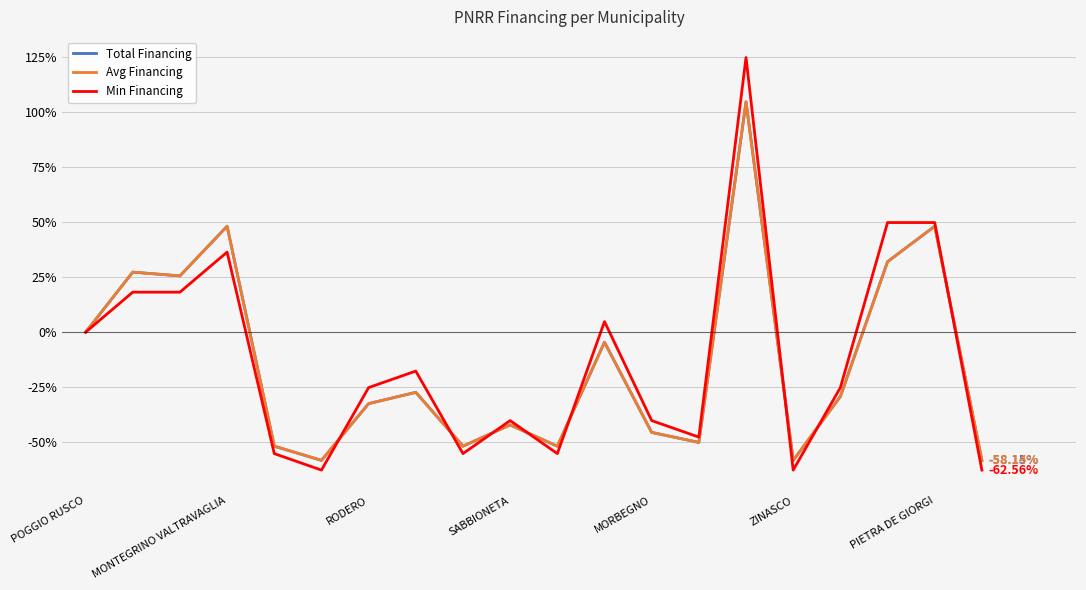

Which series has the largest range (max minus min)?

Min Financing